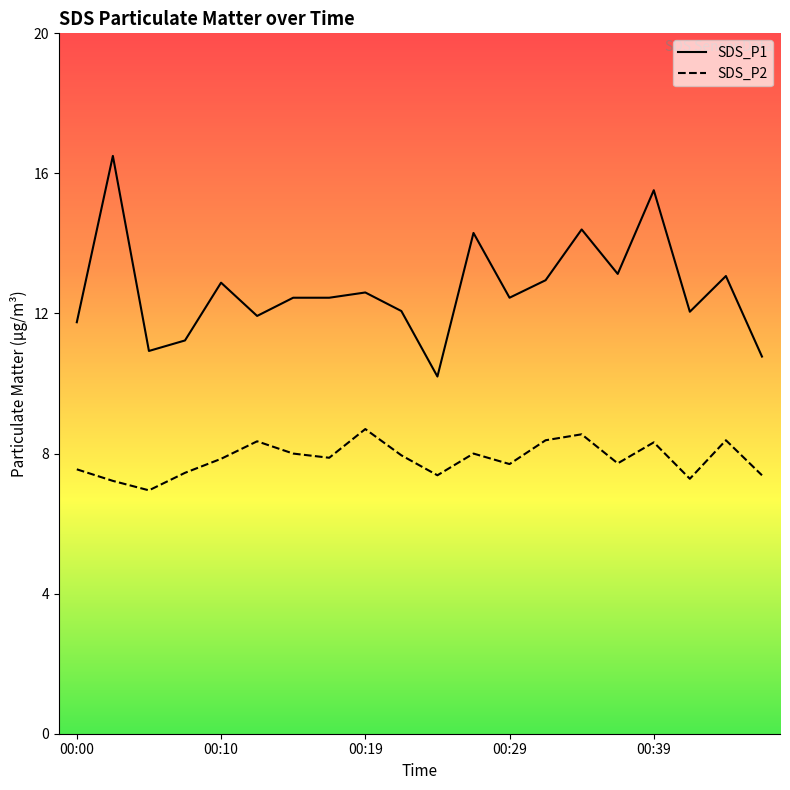

The value of SDS_P1 at 00:10 is 6.4. True or false?

False